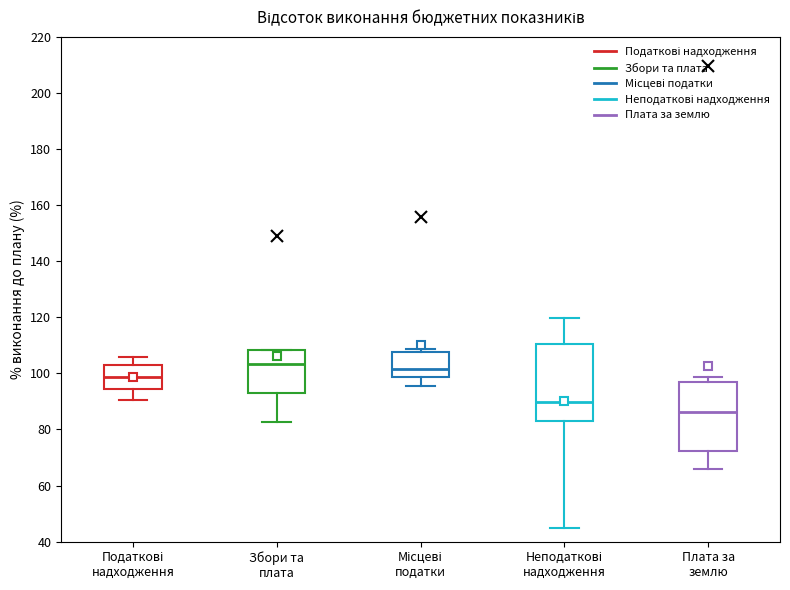

Comparing the boxes themselves (not the whiskers), which one is the tallest?

Неподаткові надходження